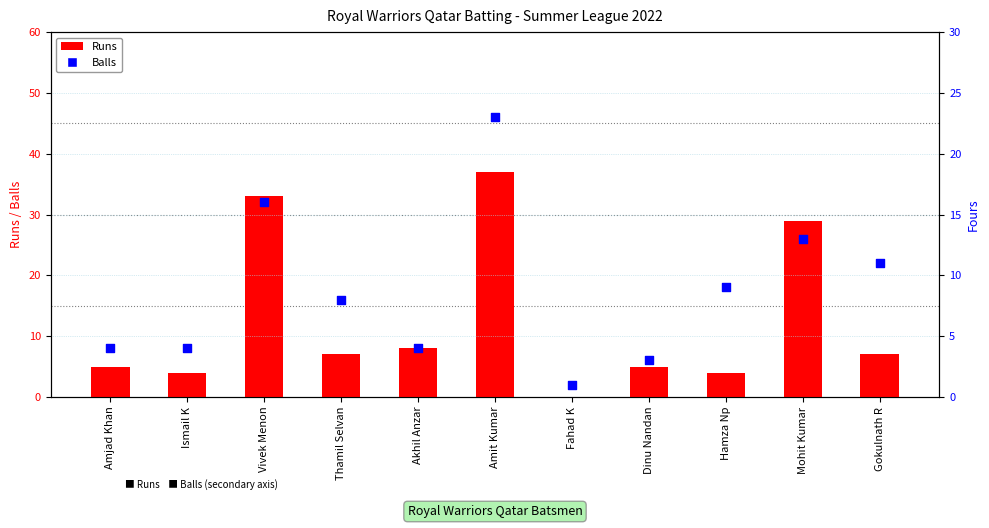

What is the total value across all series at Mohit Kumar?

42